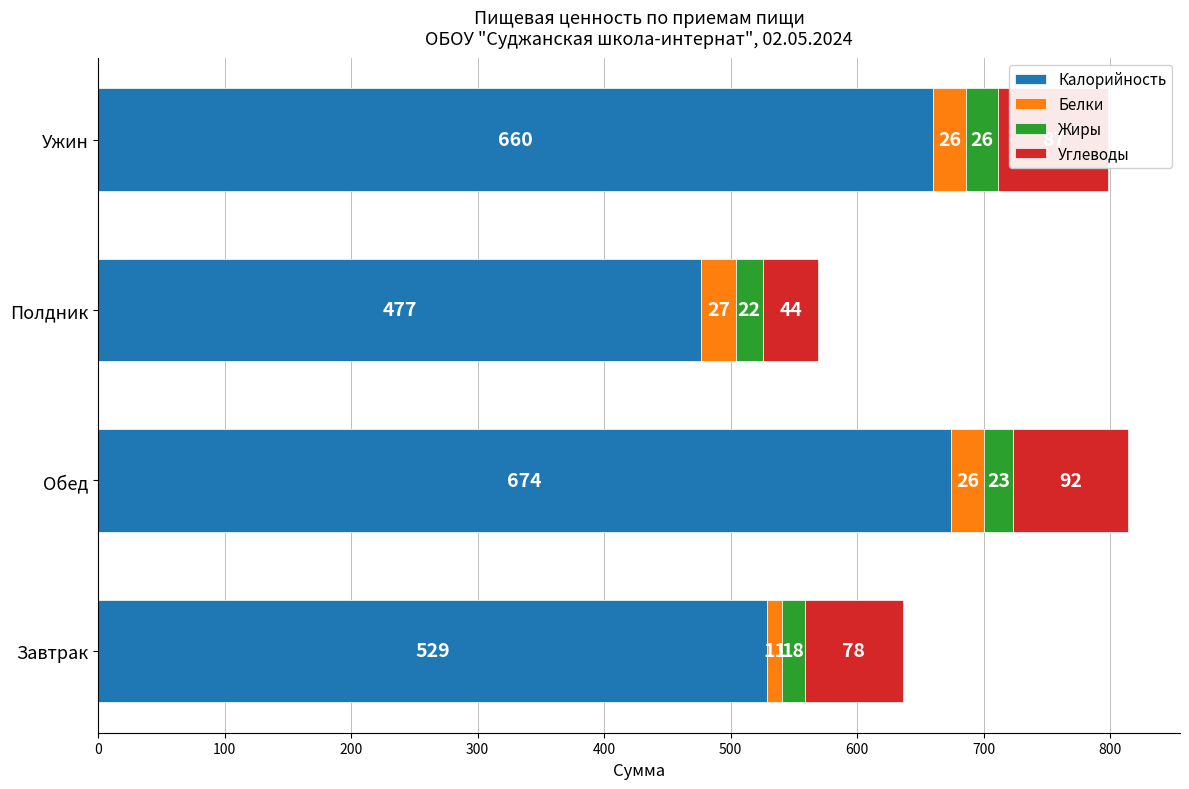

List the labels in order of Калорийность value, smallest first.

Полдник, Завтрак, Ужин, Обед